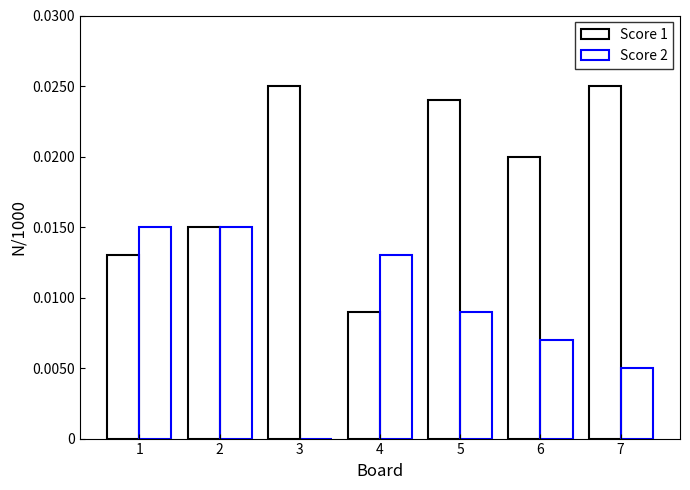

Rank the series at 1 from lowest to highest value.

Score 1, Score 2